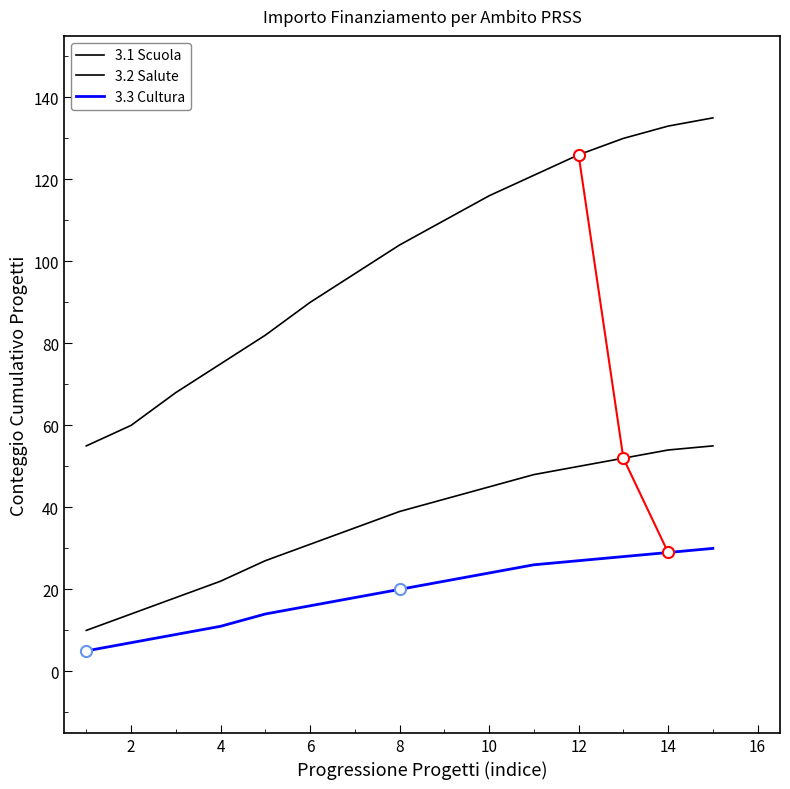

What is the label of the 5th point from the right?

10